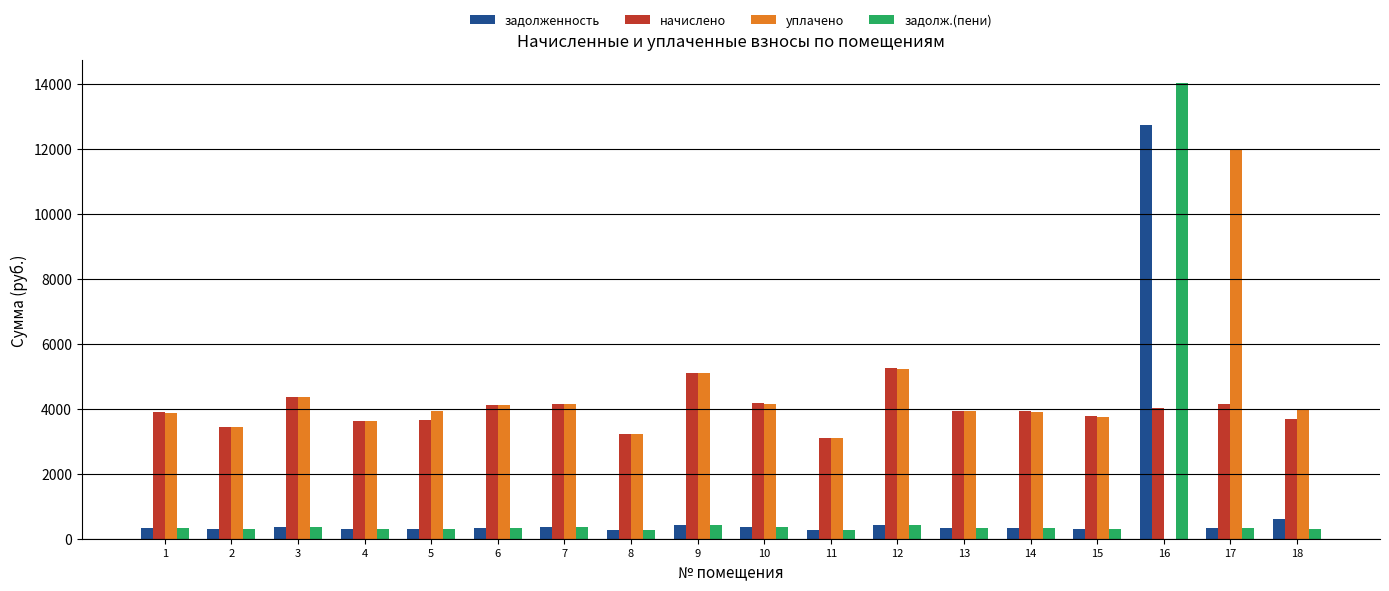

Count the number of data series in this chart.

4